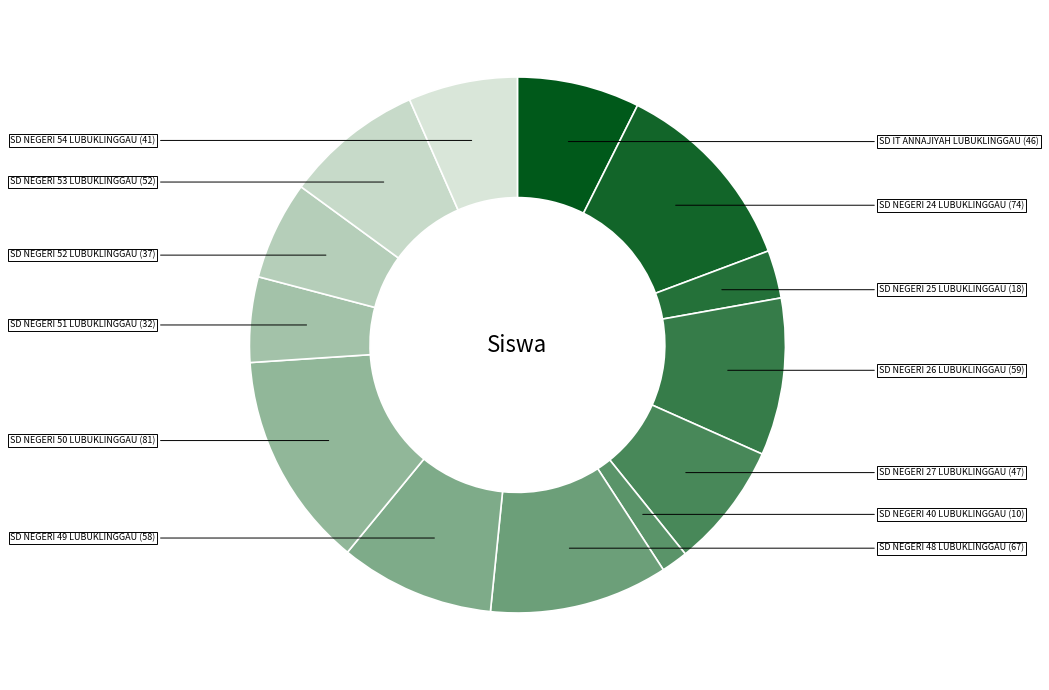

Does SD NEGERI 50 LUBUKLINGGAU represent more than half of the total?

No